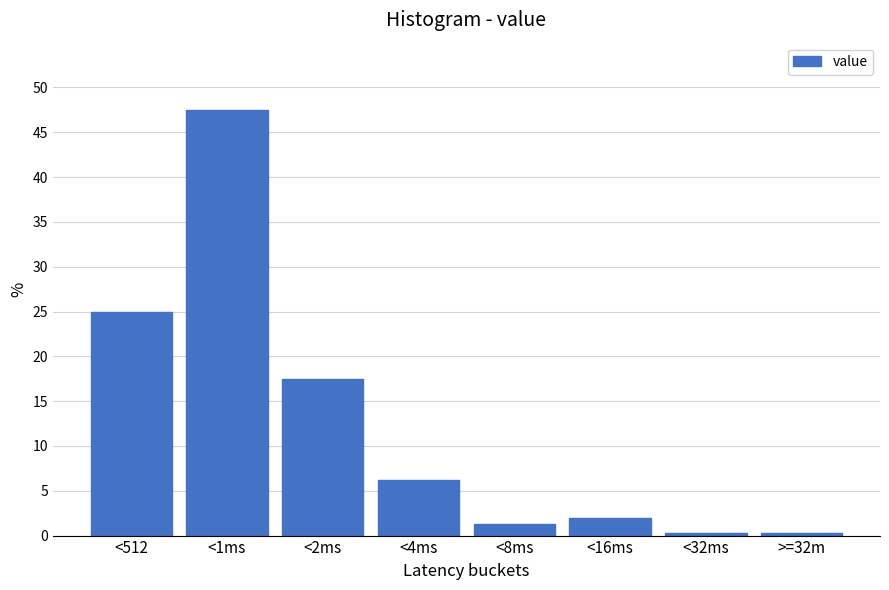

Is it true that the value at <2ms is 8.4?

False